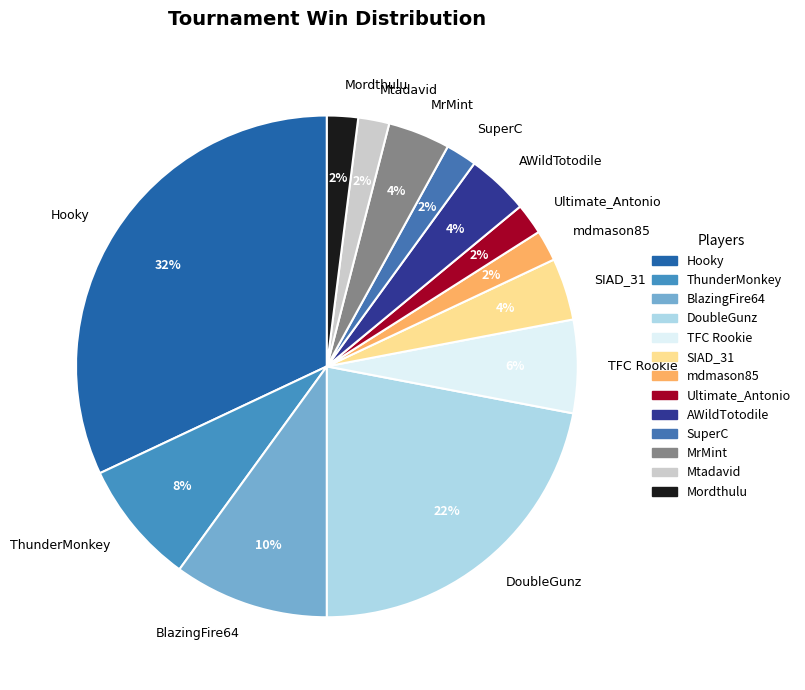

Is TFC Rookie the majority of the pie?

No